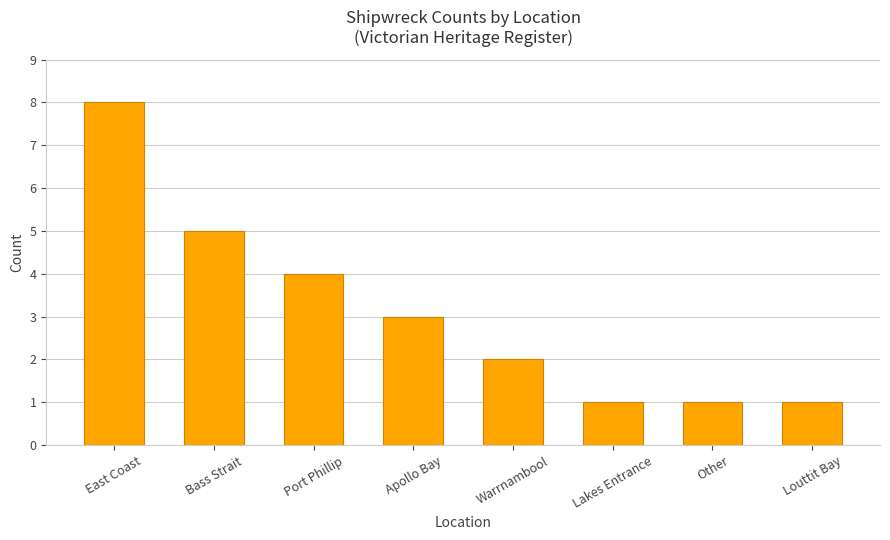

What is the sum of the values at Port Phillip and East Coast?

12